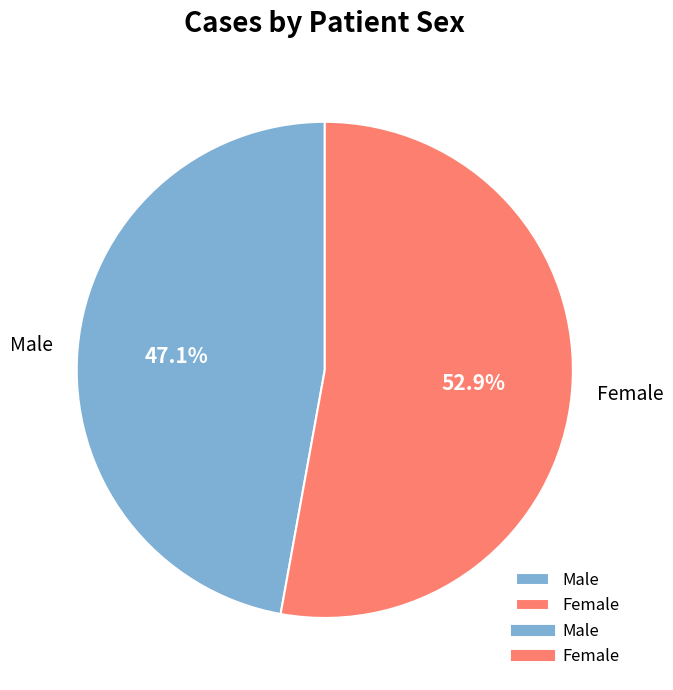

Rank the categories by value from lowest to highest.

Male, Female